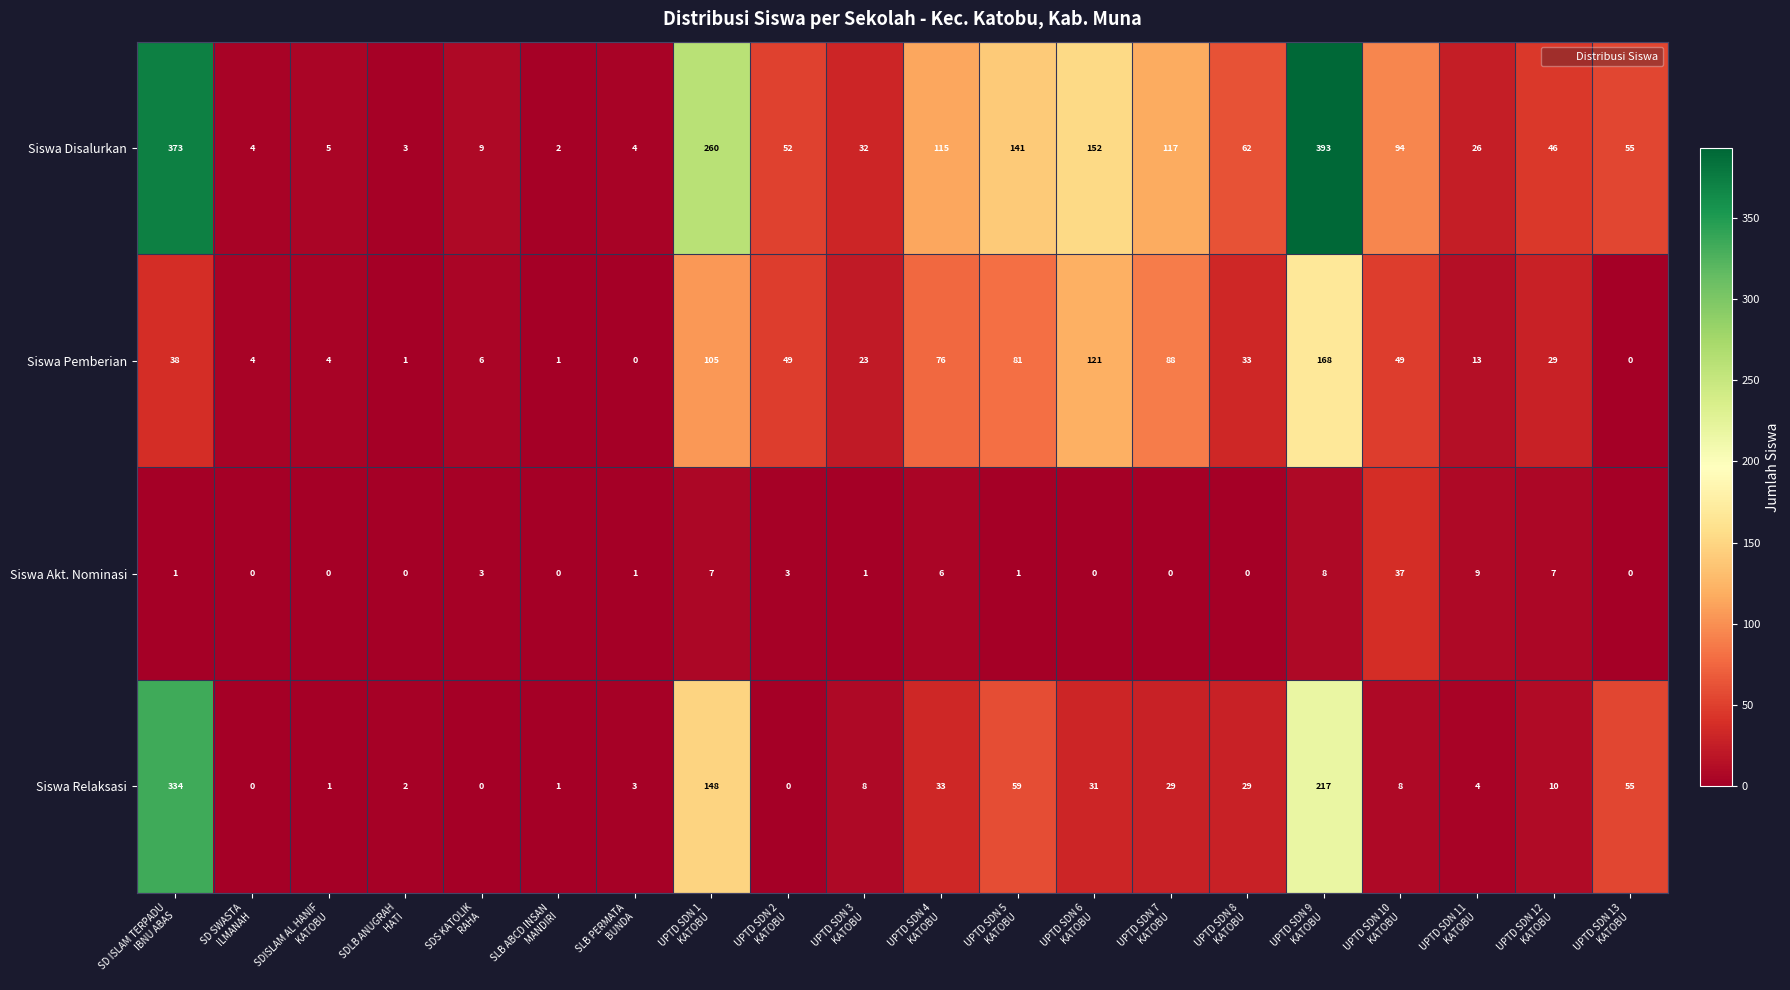

What is the spread (max minus min) of values at SDISLAM AL HANIF
KATOBU?

5